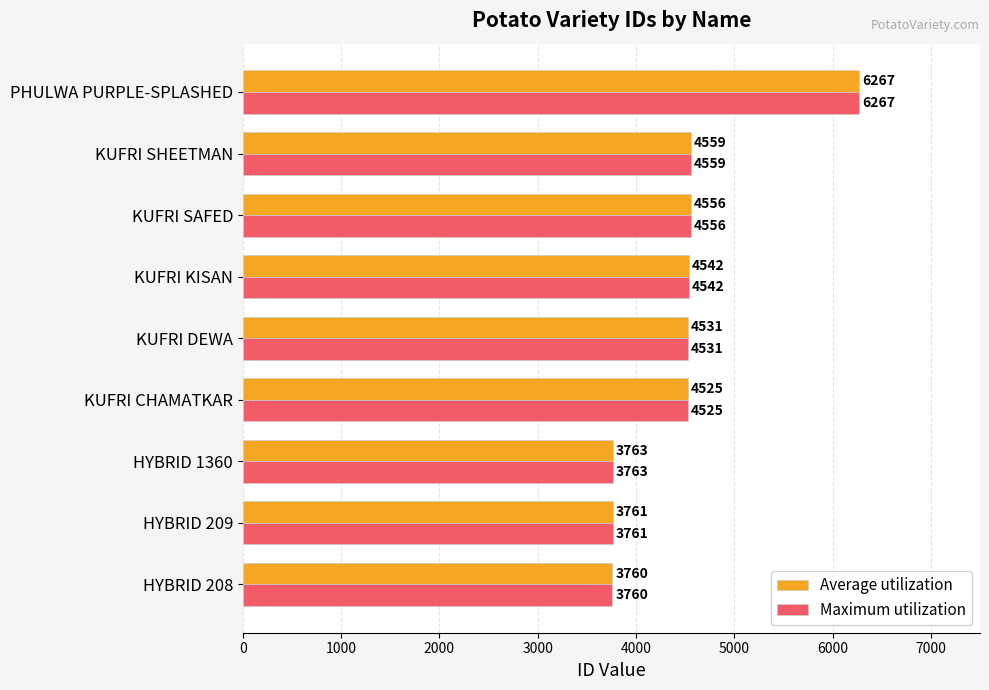

What value does the Average utilization series have at HYBRID 1360, to the nearest 100?

3800